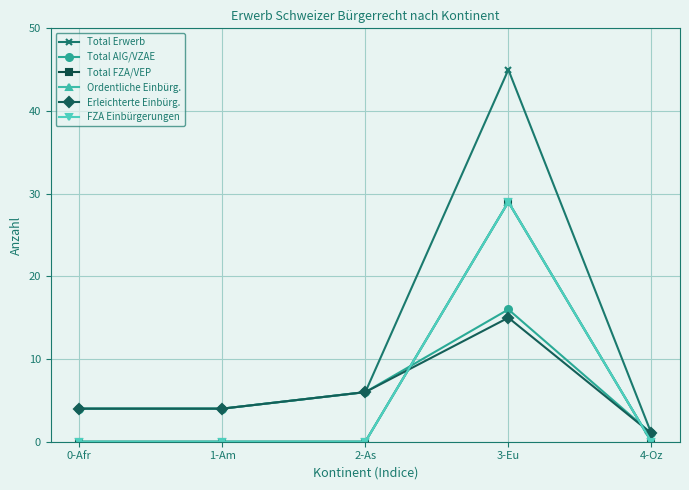

Does the chart have visible grid lines?

Yes